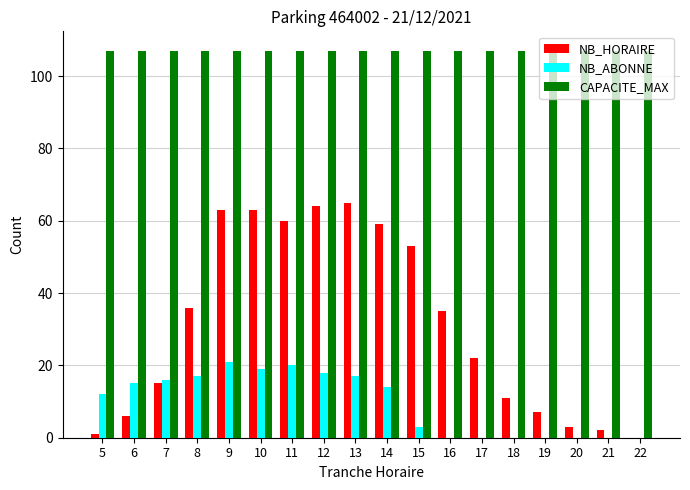

Which series has the largest range (max minus min)?

NB_HORAIRE